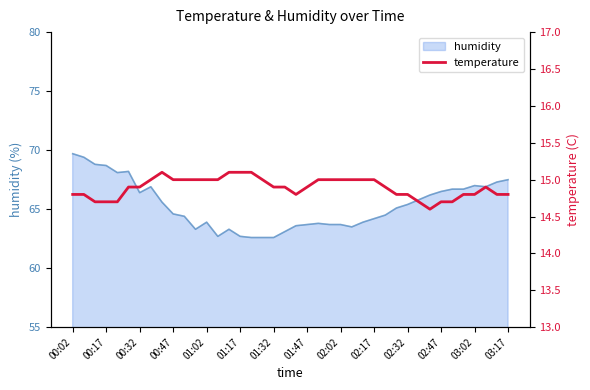

Reading left to right, what are all the values shown in this chart?

14.8	14.8	14.7	14.7	14.7	14.9	14.9	15.0	15.1	15.0	15.0	15.0	15.0	15.0	15.1	15.1	15.1	15.0	14.9	14.9	14.8	14.9	15.0	15.0	15.0	15.0	15.0	15.0	14.9	14.8	14.8	14.7	14.6	14.7	14.7	14.8	14.8	14.9	14.8	14.8